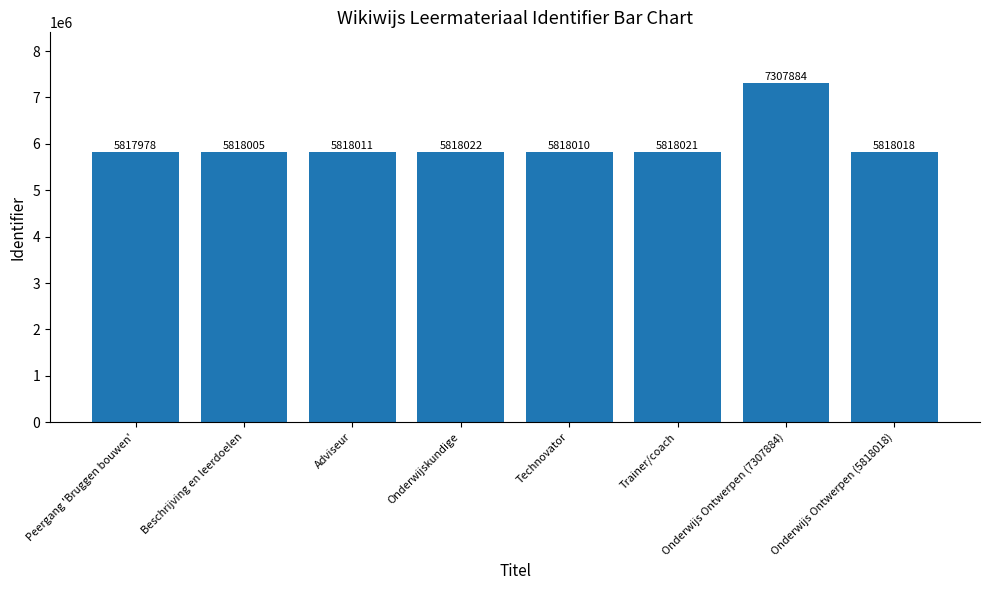

Reading right to left, what are all the values shown in this chart?

Onderwijs Ontwerpen (5818018)=5818018	Onderwijs Ontwerpen (7307884)=7307884	Trainer/coach=5818021	Technovator=5818010	Onderwijskundige=5818022	Adviseur=5818011	Beschrijving en leerdoelen=5818005	Peergang 'Bruggen bouwen'=5817978